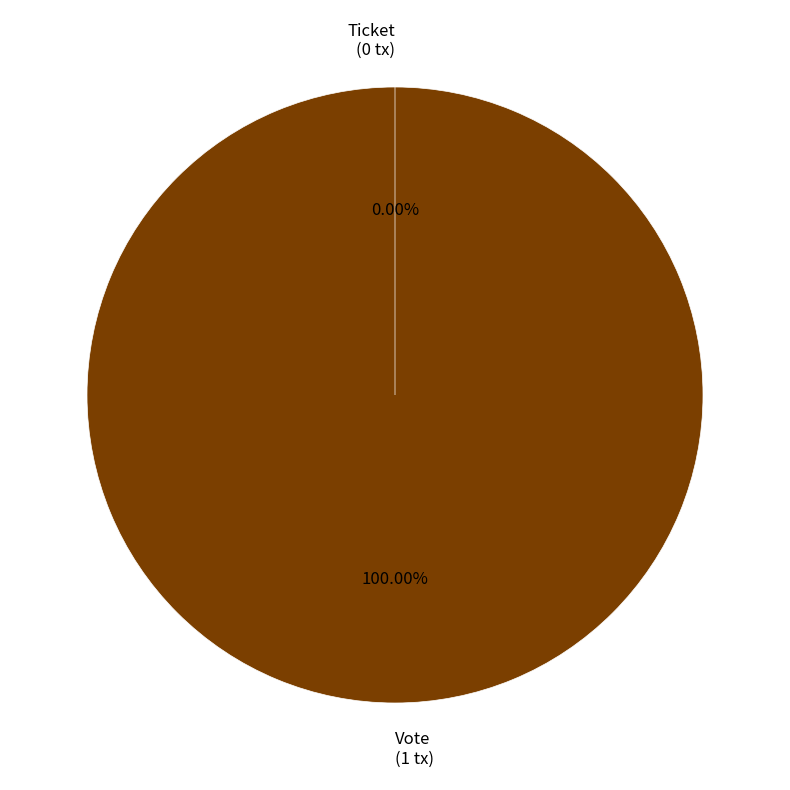

What percentage is the Vote slice, to the nearest percent?

100%